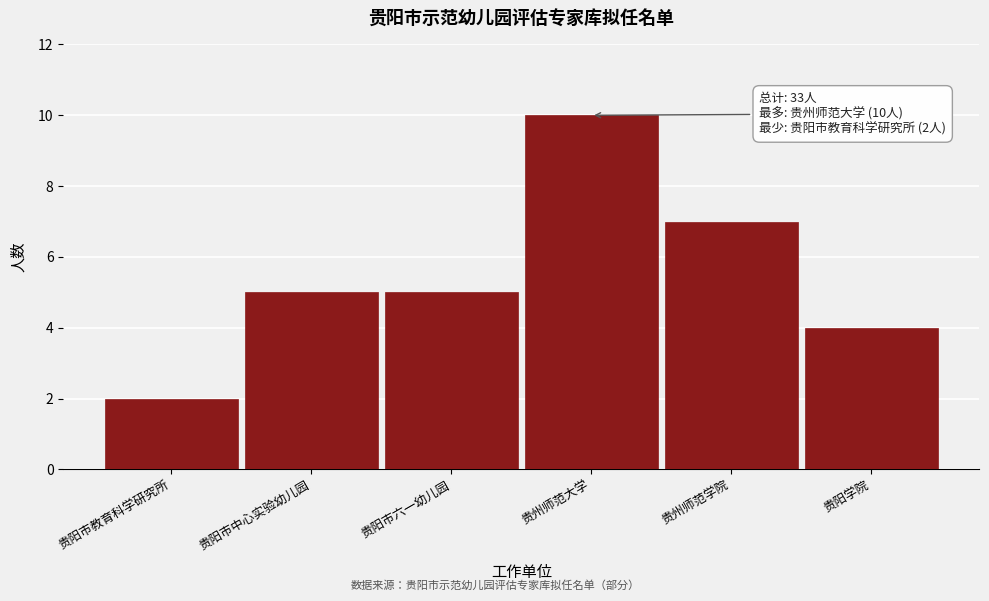

Reading left to right, list all the values displayed in this chart.

贵阳市教育科学研究所=2	贵阳市中心实验幼儿园=5	贵阳市六一幼儿园=5	贵州师范大学=10	贵州师范学院=7	贵阳学院=4